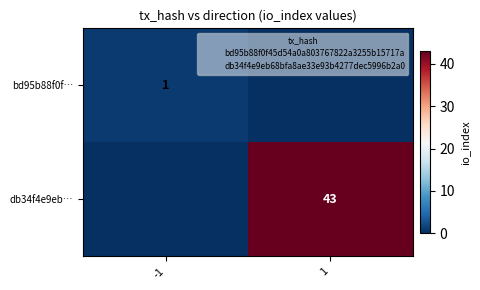

True or false: bd95b88f0f… has a value of 2 at -1.

False